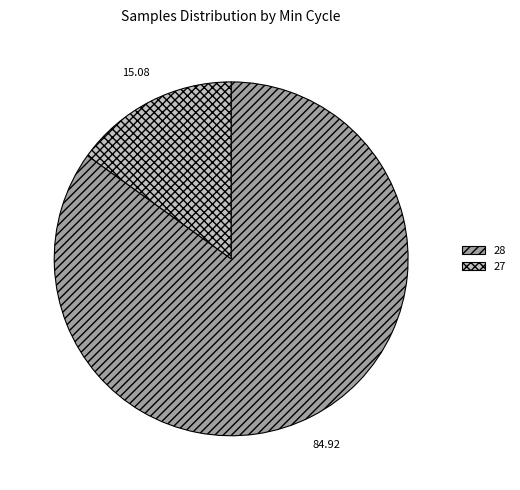

Between 28 and 27, which is larger?

28